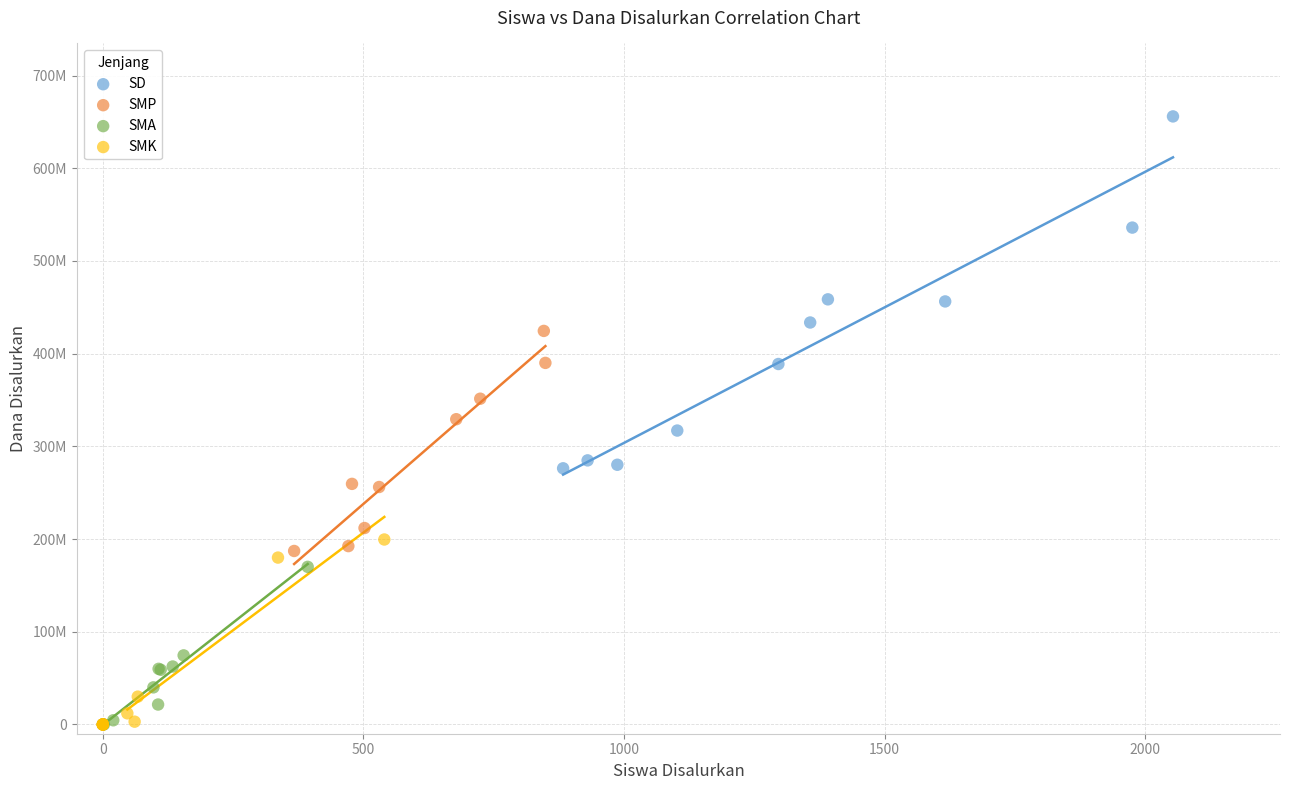

What are all the series names shown in the legend?

SD, SMP, SMA, SMK